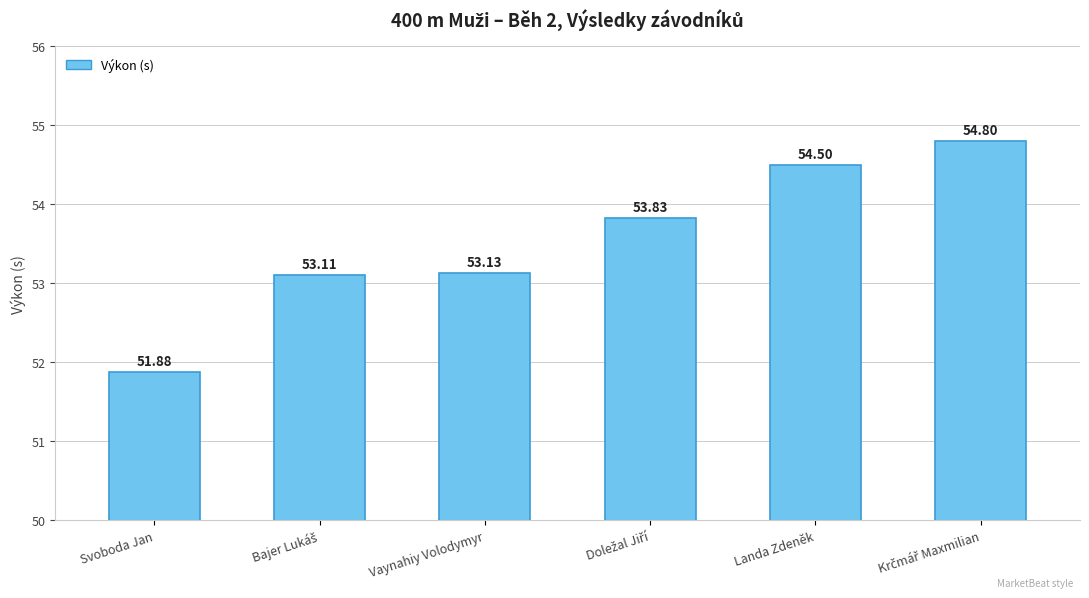

What is the average value?

53.5